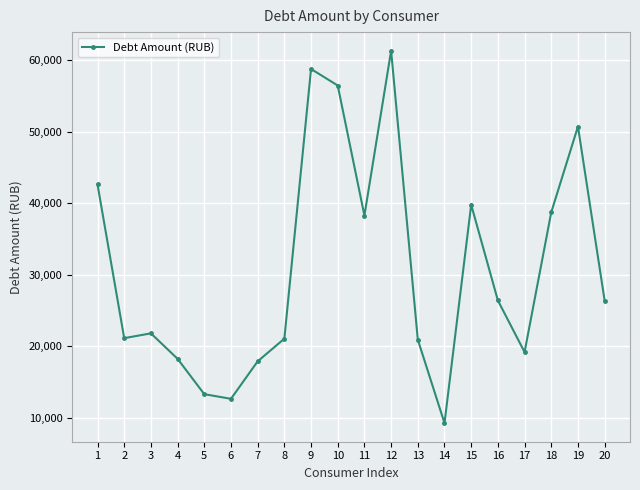

Where is the data nearest to the value 35273?

11